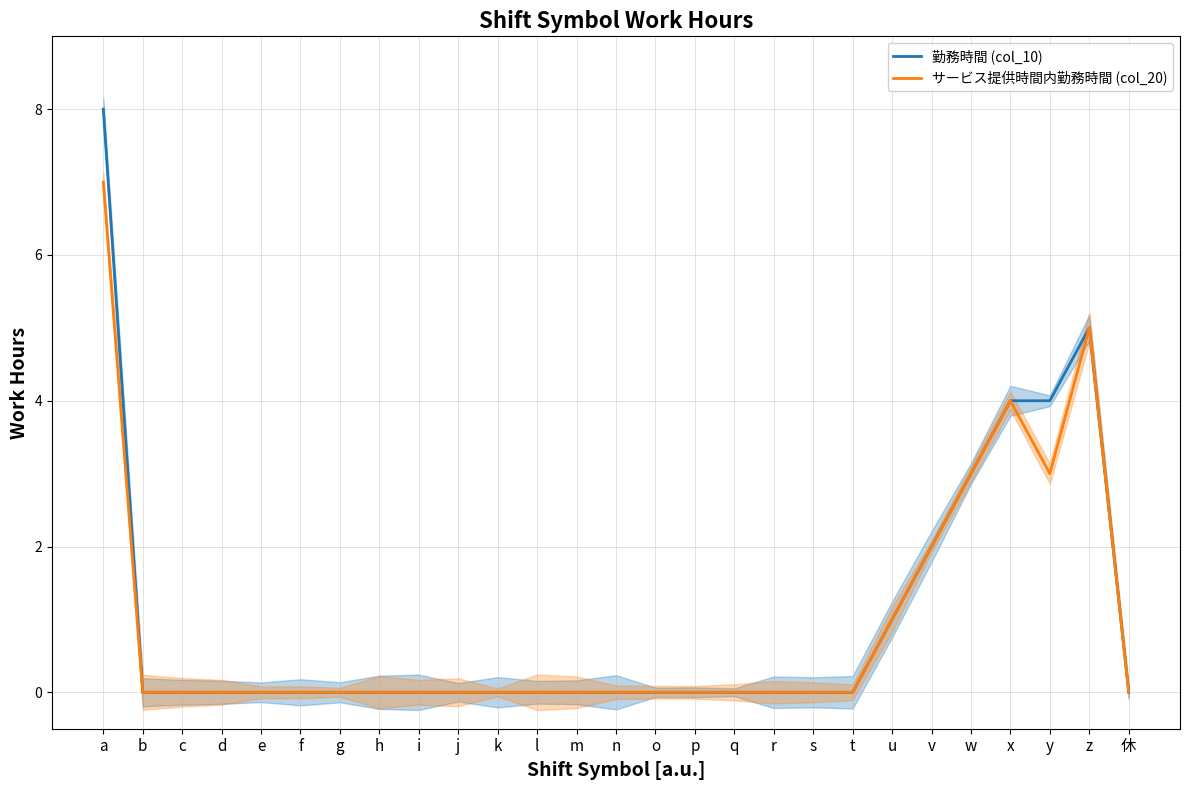

Where is サービス提供時間内勤務時間 (col_20) nearest to the value 3?

w